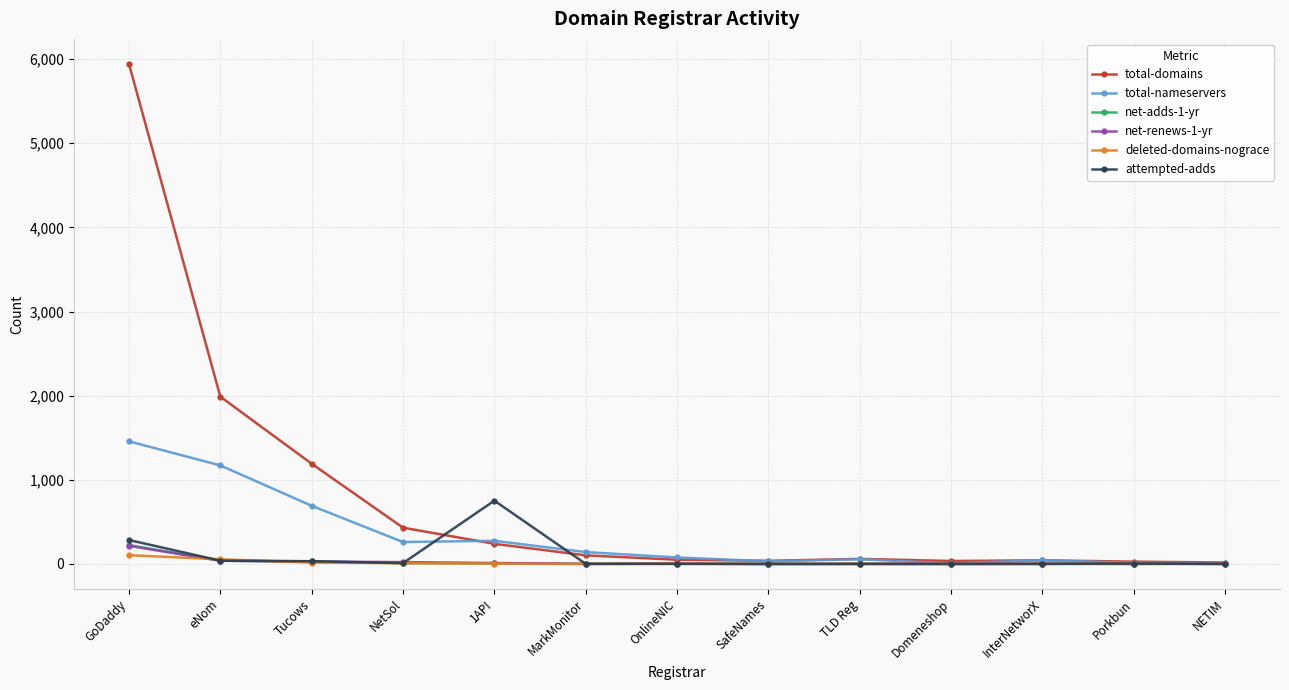

What is the label of the 1st point from the left?

GoDaddy